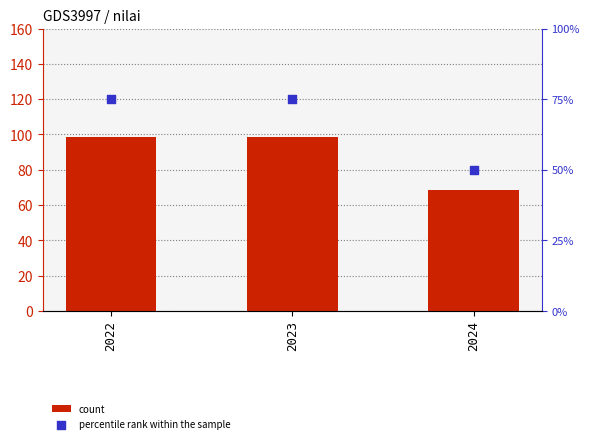

Is the value of count at 2022 greater than the value of percentile rank within the sample at 2024?

Yes